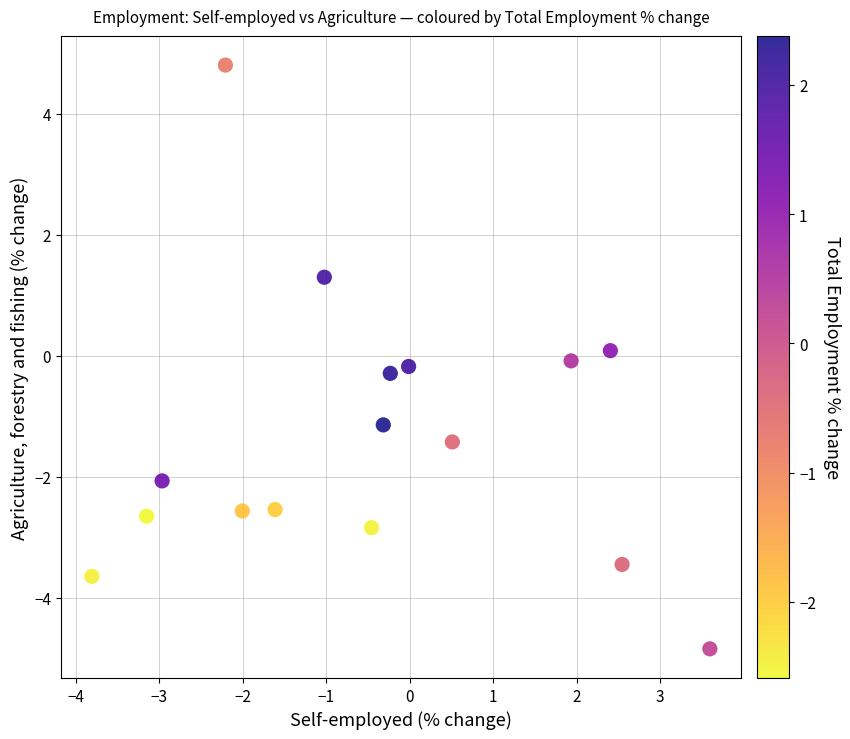

What is the range of X values (max minus min)?

7.4